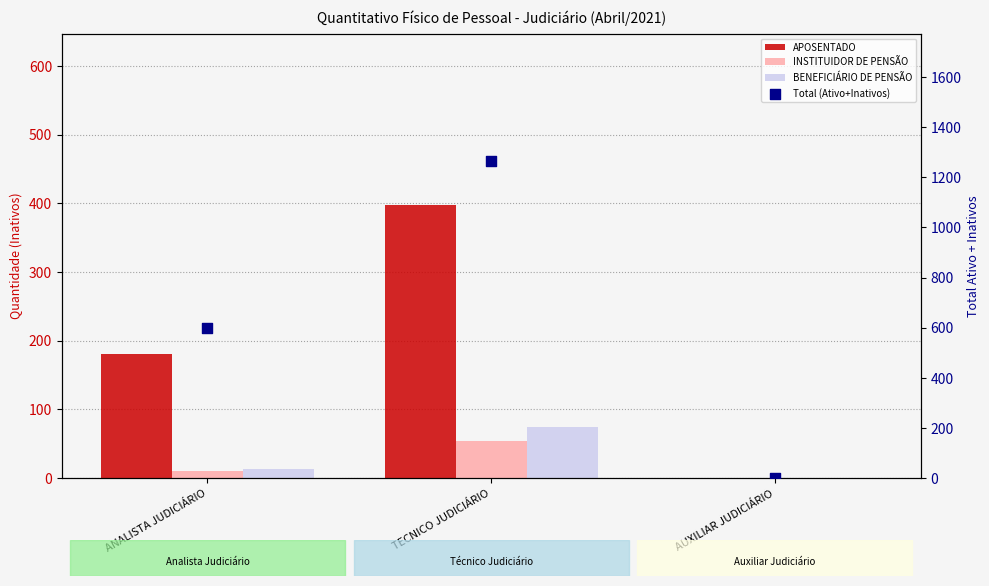

Which series has the largest Y range (max minus min)?

Total (Ativo+Inativos)